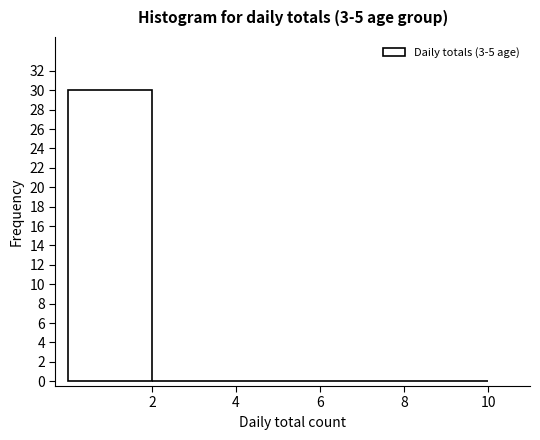

Reading left to right, list every bar in this chart as the range it spans on the x-axis followed by its height. The values are not printed on the chart, so give them approximately, as read against the axis.

0 to 2: 30
2 to 4: 0
4 to 6: 0
6 to 8: 0
8 to 10: 0